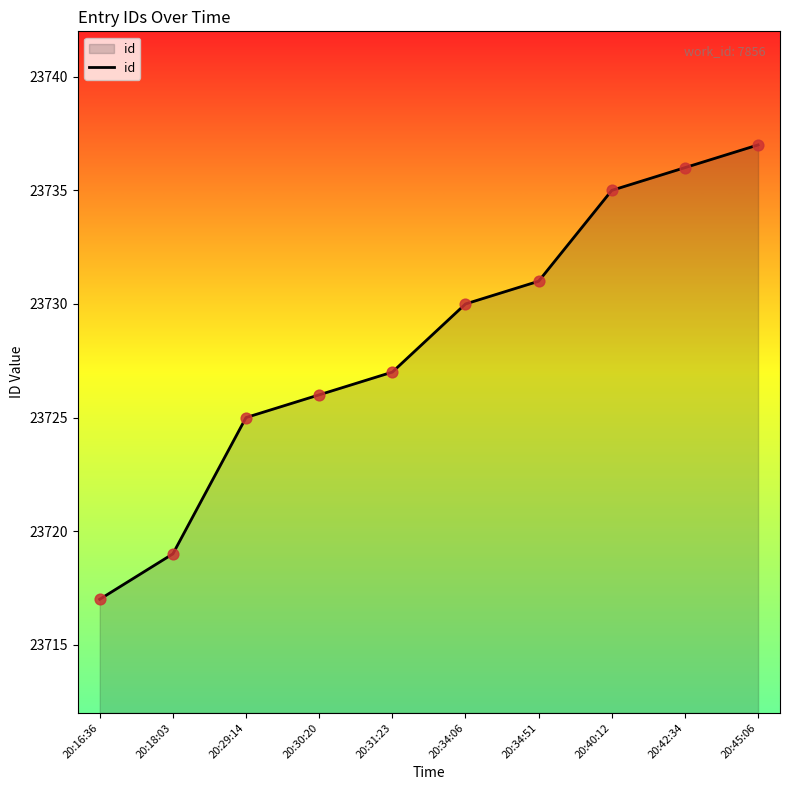

Approximately how many times larger is the value at 20:40:12 compared to 20:34:06?

1.0